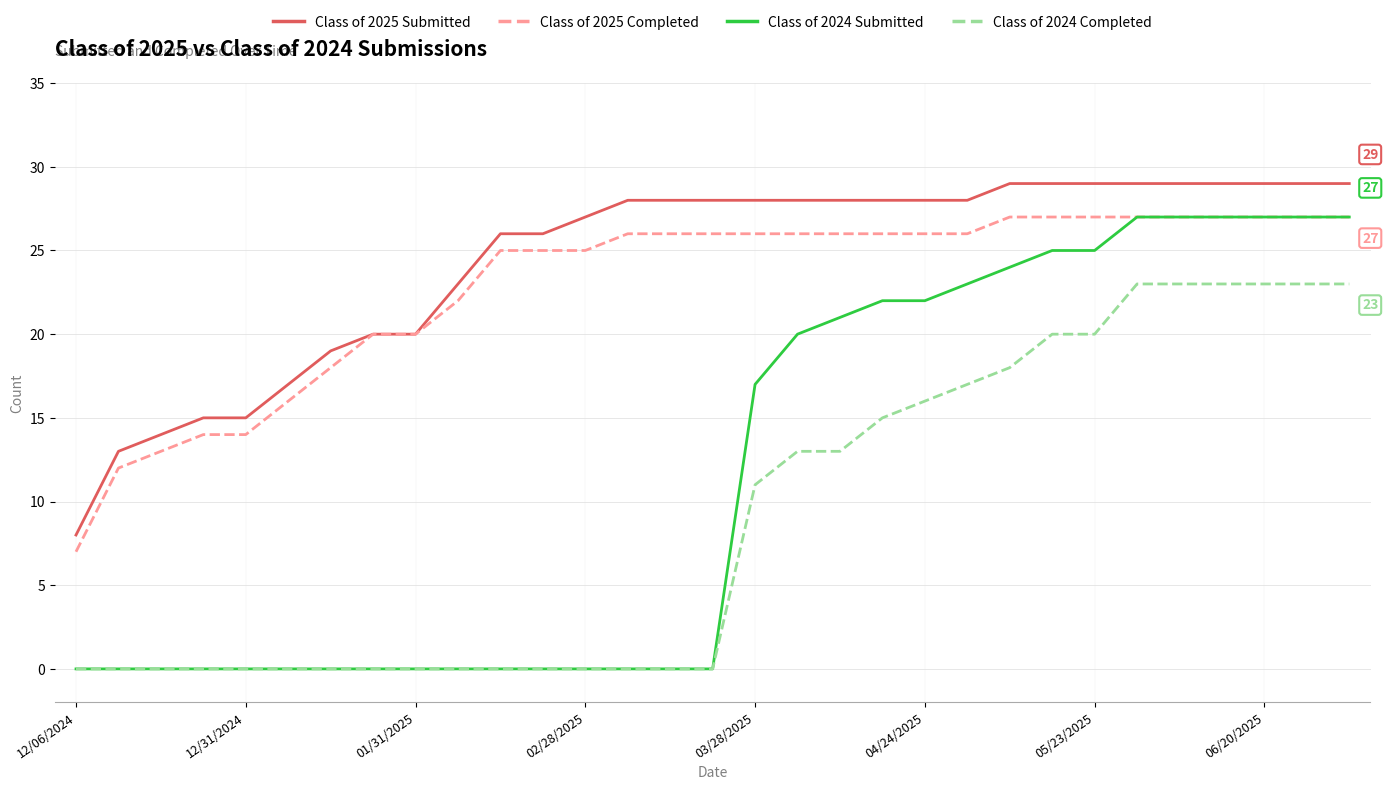

What is the maximum value shown in the chart?

29